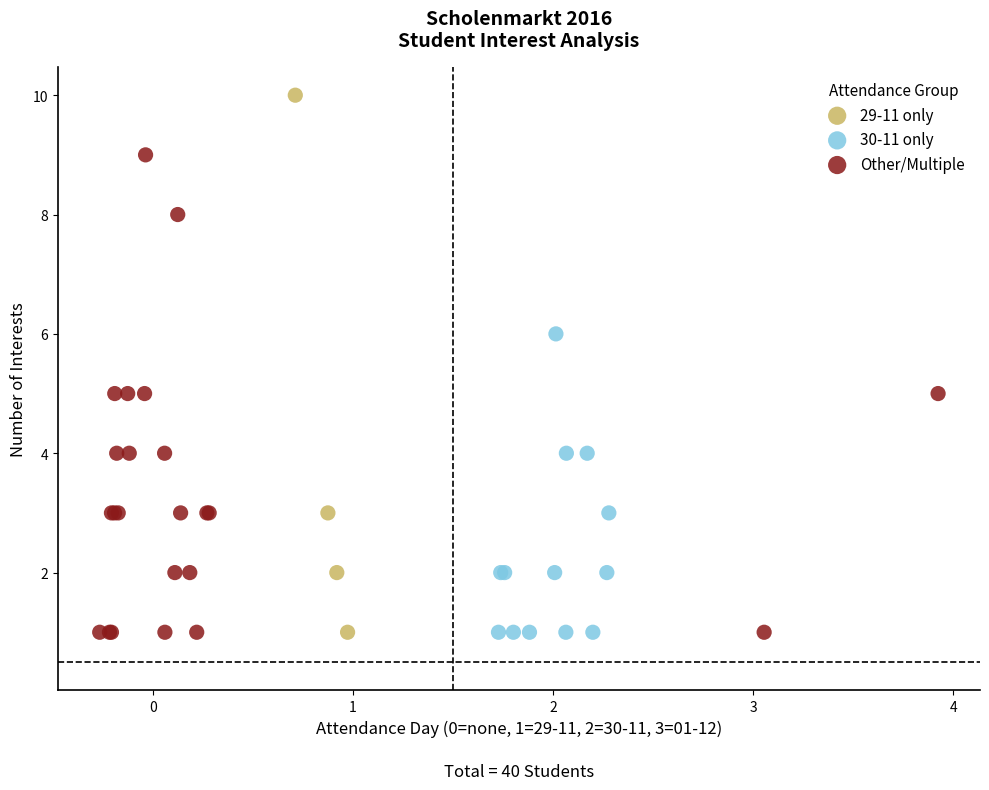

Which series has the largest Y range (max minus min)?

29-11 only